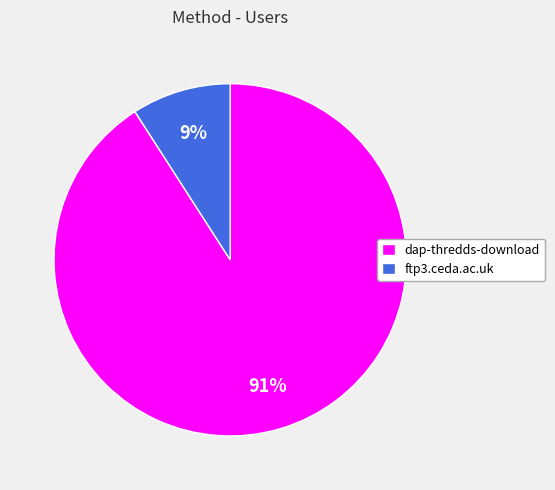

To the nearest percent, what is the difference between the largest and smallest slice percentages?

82%